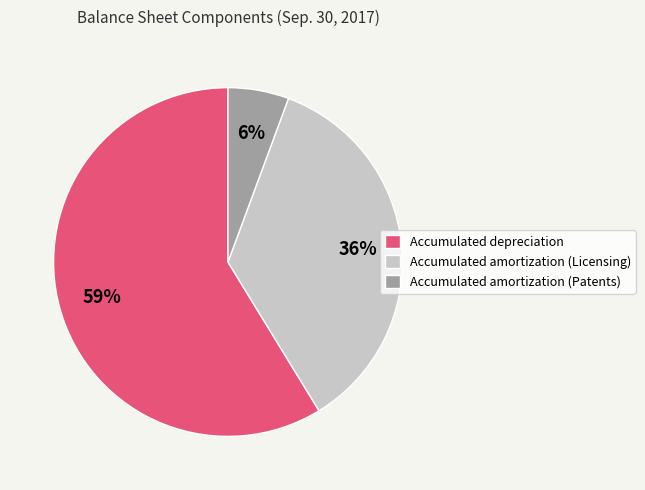

Rank the categories by value from lowest to highest.

Accumulated amortization (Patents), Accumulated amortization (Licensing), Accumulated depreciation